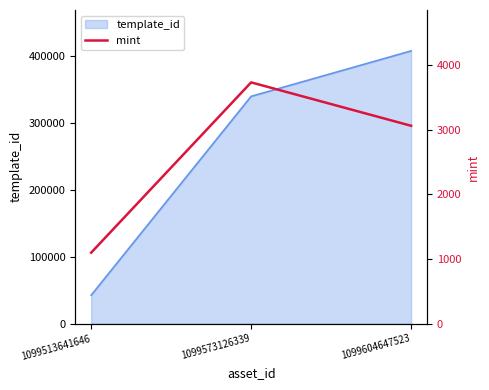

How many lines are shown in the chart?

1